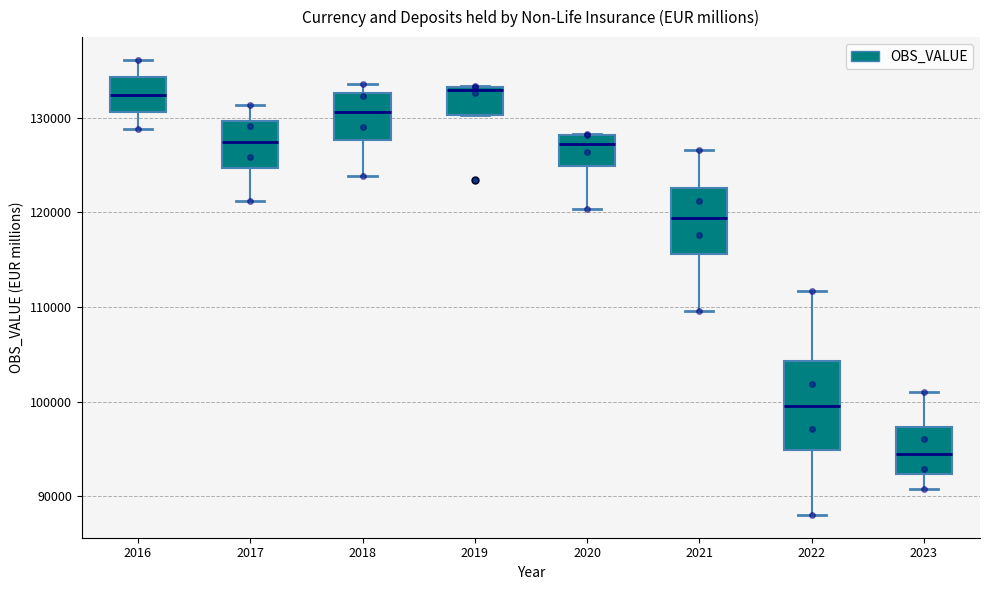

Reading left to right, read every box against the y-axis: the position of its median line, the range the box covers, and the ends of its whiskers. The values are not printed on the chart, so give them approximately, as read against the axis.

2016: median 132000, box 131000 to 134000, whiskers 129000 to 136000
2017: median 127000, box 125000 to 130000, whiskers 121000 to 131000
2018: median 131000, box 128000 to 133000, whiskers 124000 to 134000
2019: median 133000 (just below the box's upper edge), box 130000 to 133000, whiskers 130000 to 133000
2020: median 127000, box 125000 to 128000, whiskers 120000 to 128000
2021: median 119000, box 116000 to 123000, whiskers 110000 to 127000
2022: median 100000, box 95000 to 104000, whiskers 88000 to 112000
2023: median 94000, box 92000 to 97000, whiskers 91000 to 101000